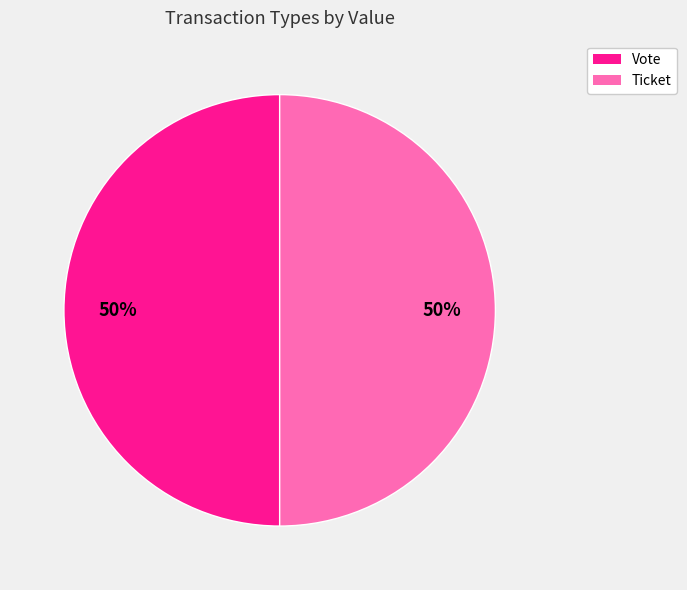

Is it true that Ticket is 1% of the pie?

False